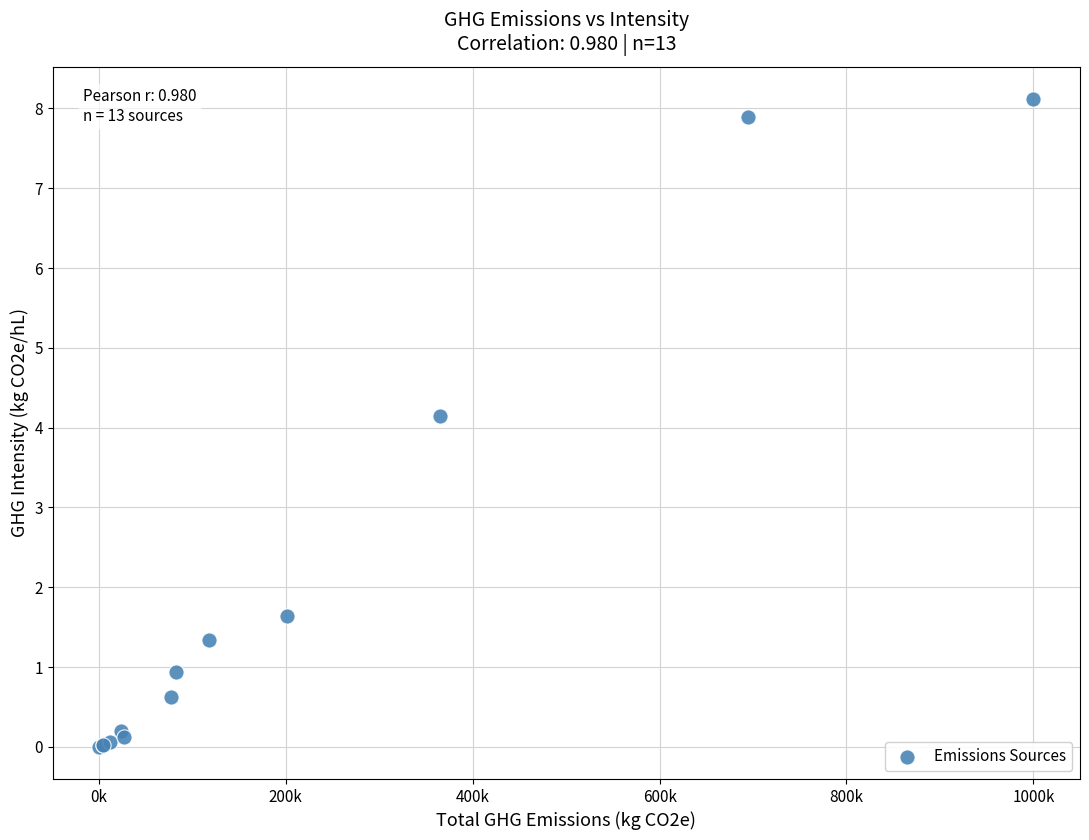

What Y value in the scatter plot is closest to 4?

4.2